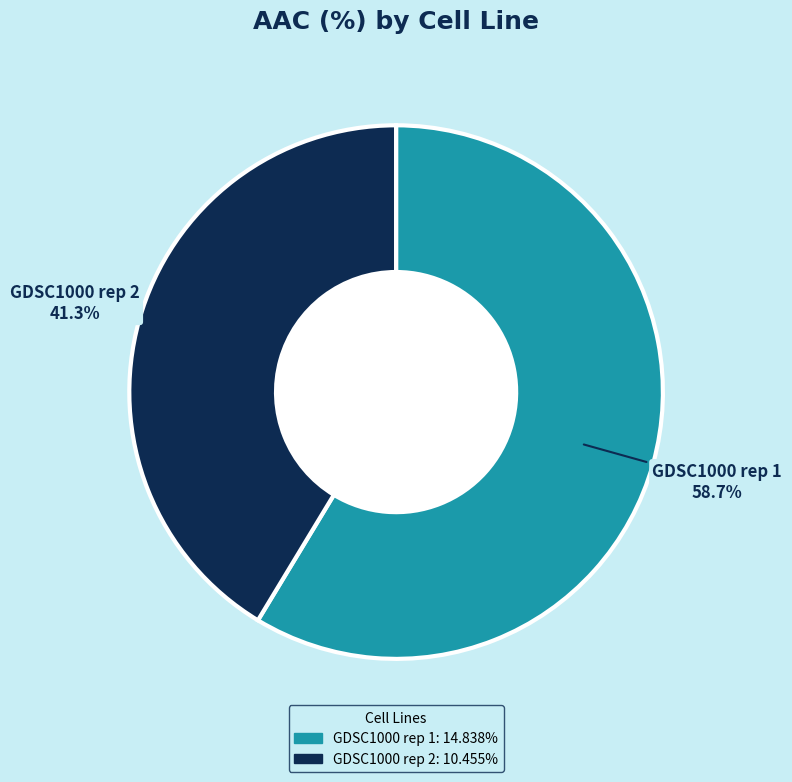

Rank the categories by value from lowest to highest.

GDSC1000 rep 2, GDSC1000 rep 1